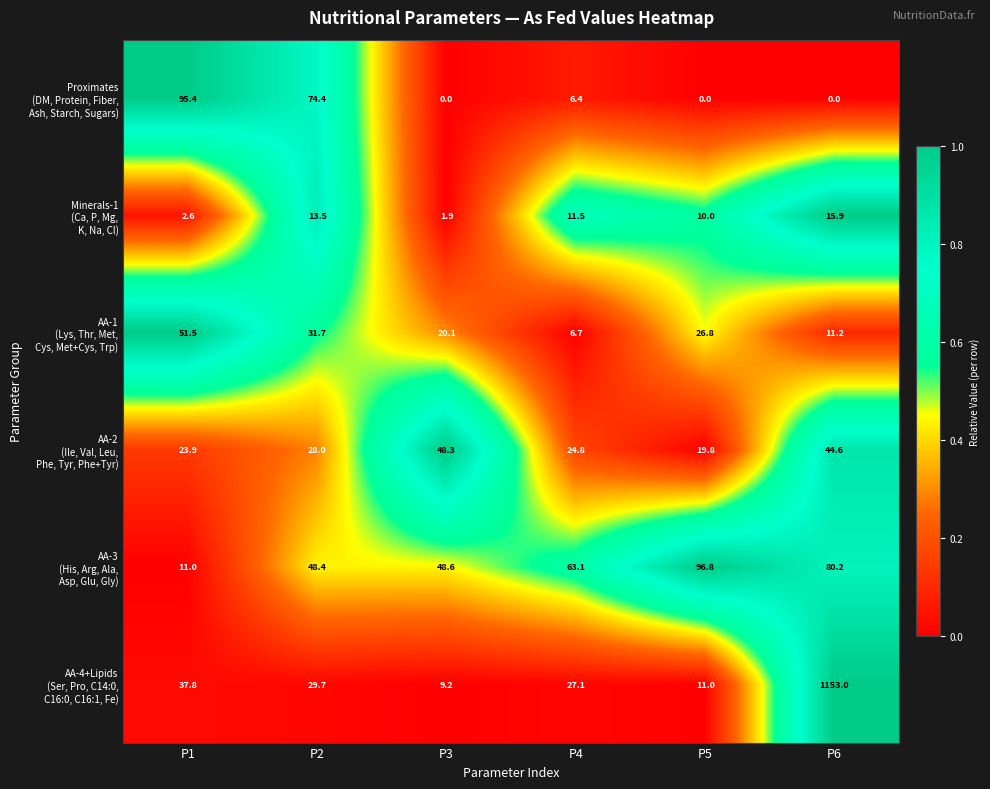

What is the total value across all series at P4?

139.6